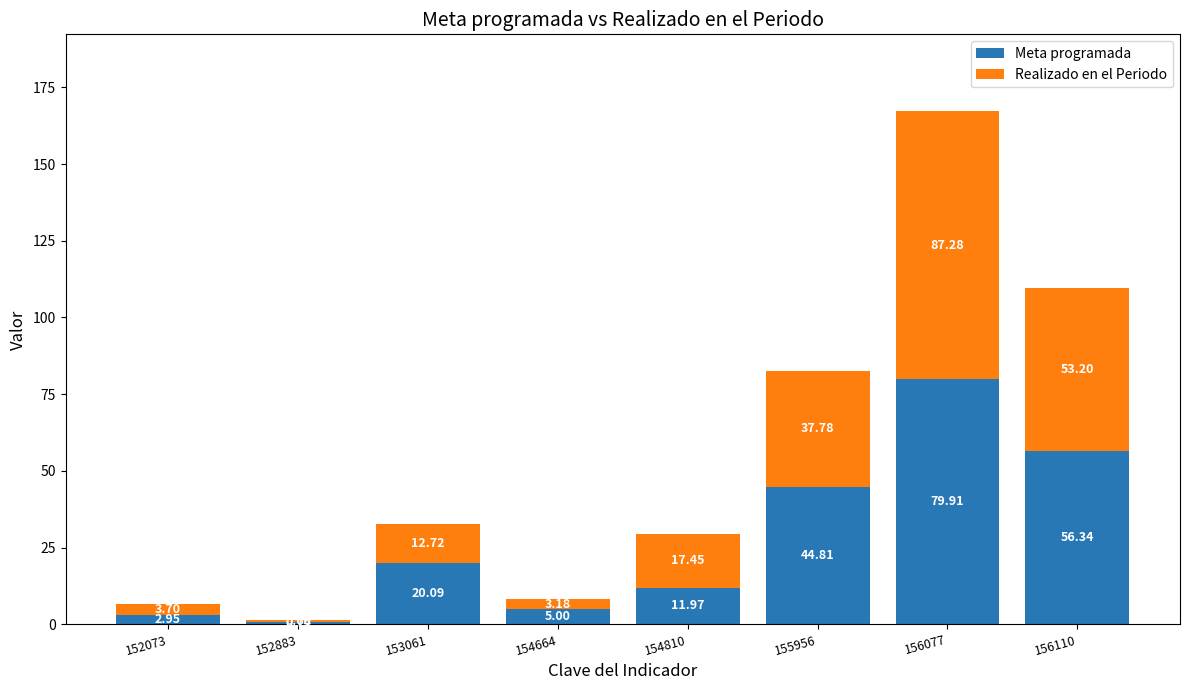

Read the Meta programada value at 156077.

79.9